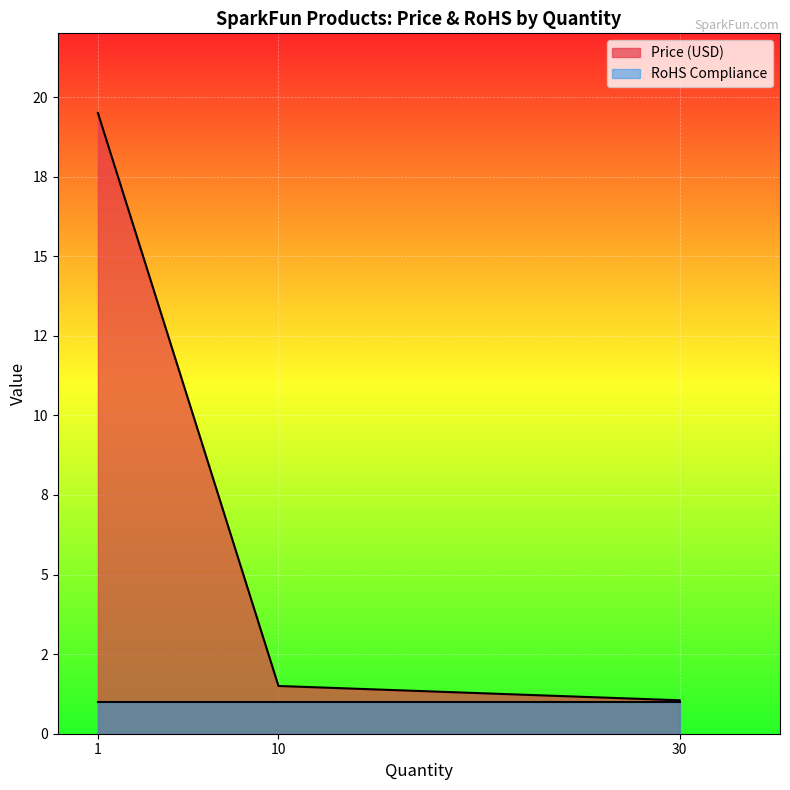

Which has a higher value, 30 or 10?

10